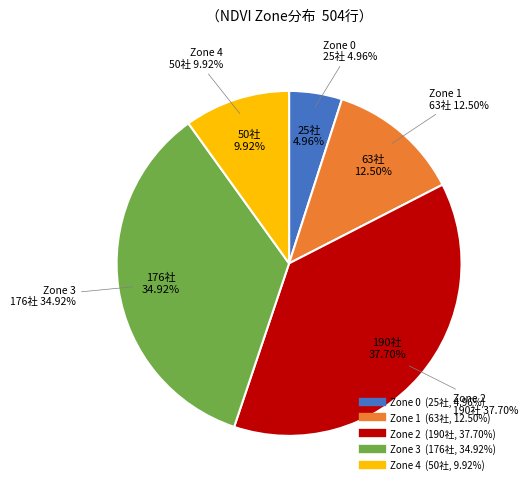

True or false: Zone 2 accounts for 20% of the total.

False